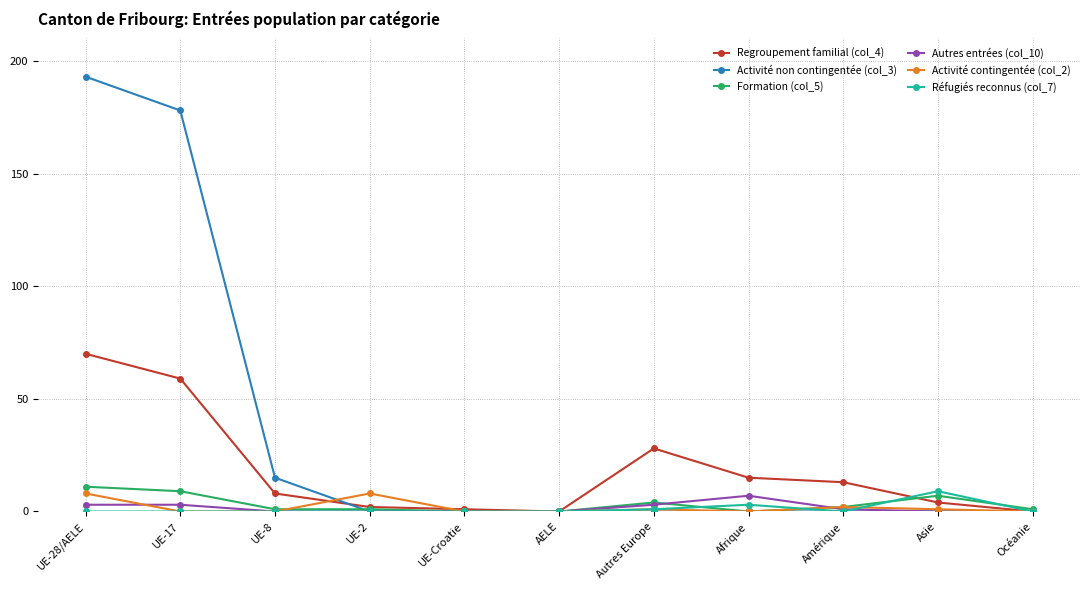

Reading right to left, transcribe all the data shown in this chart.

Regroupement familial (col_4): 0	4	13	15	28	0	1	2	8	59	70
Activité non contingentée (col_3): 0	0	0	0	0	0	0	0	15	178	193
Formation (col_5): 1	7	2	0	4	0	0	1	1	9	11
Autres entrées (col_10): 0	0	1	7	3	0	0	0	0	3	3
Activité contingentée (col_2): 0	1	2	0	1	0	0	8	0	0	8
Réfugiés reconnus (col_7): 0	9	0	3	1	0	0	0	0	0	0